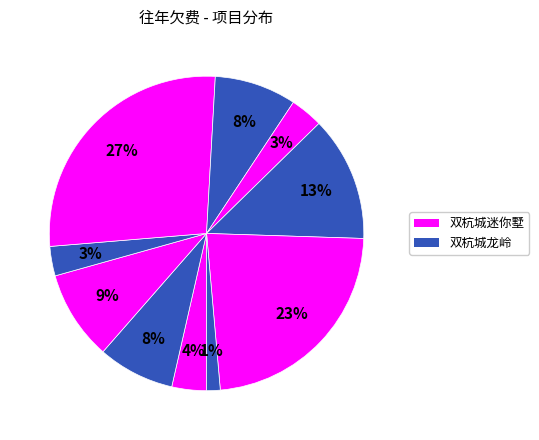

How many slices are in this pie chart?

10